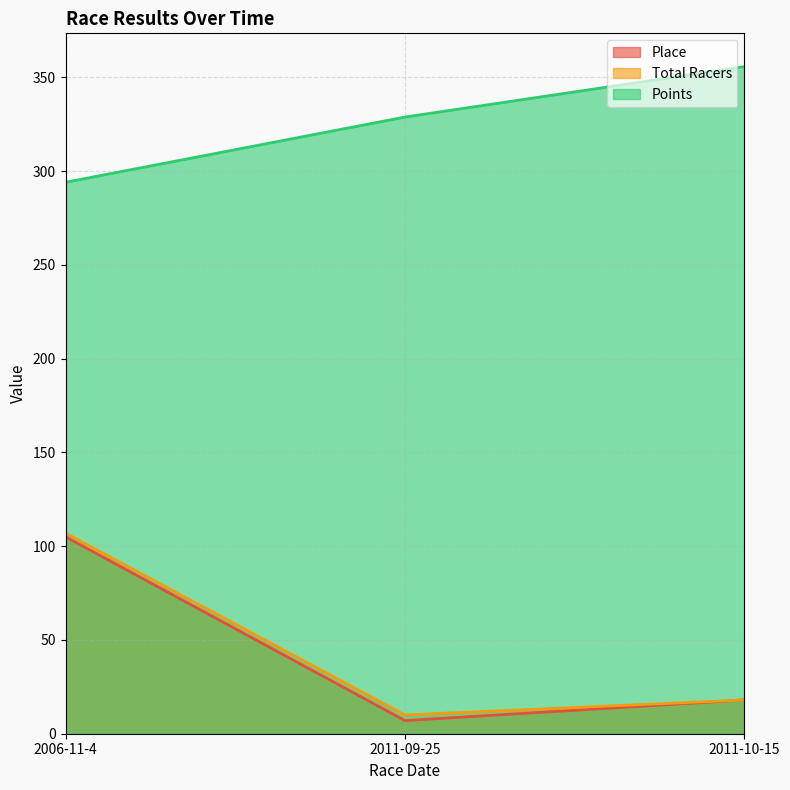

Count the number of categories in the chart.

3